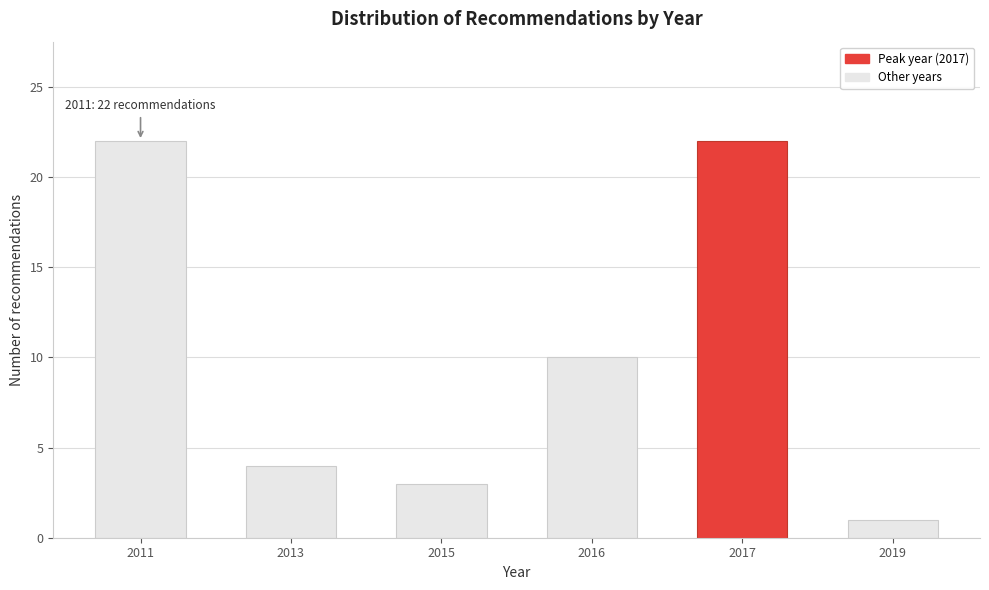

Reading left to right, transcribe all the data shown in this chart.

22	4	3	10	22	1